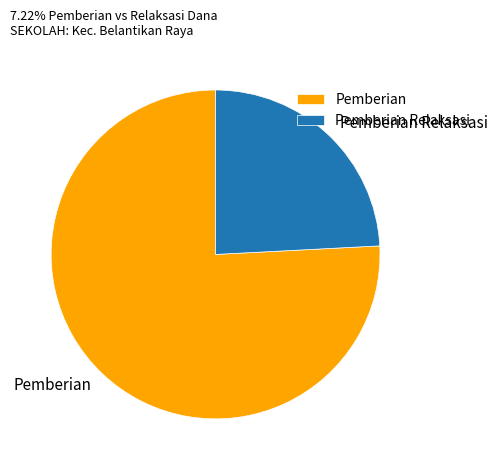

Which category has the smallest portion of the pie?

Pemberian Relaksasi